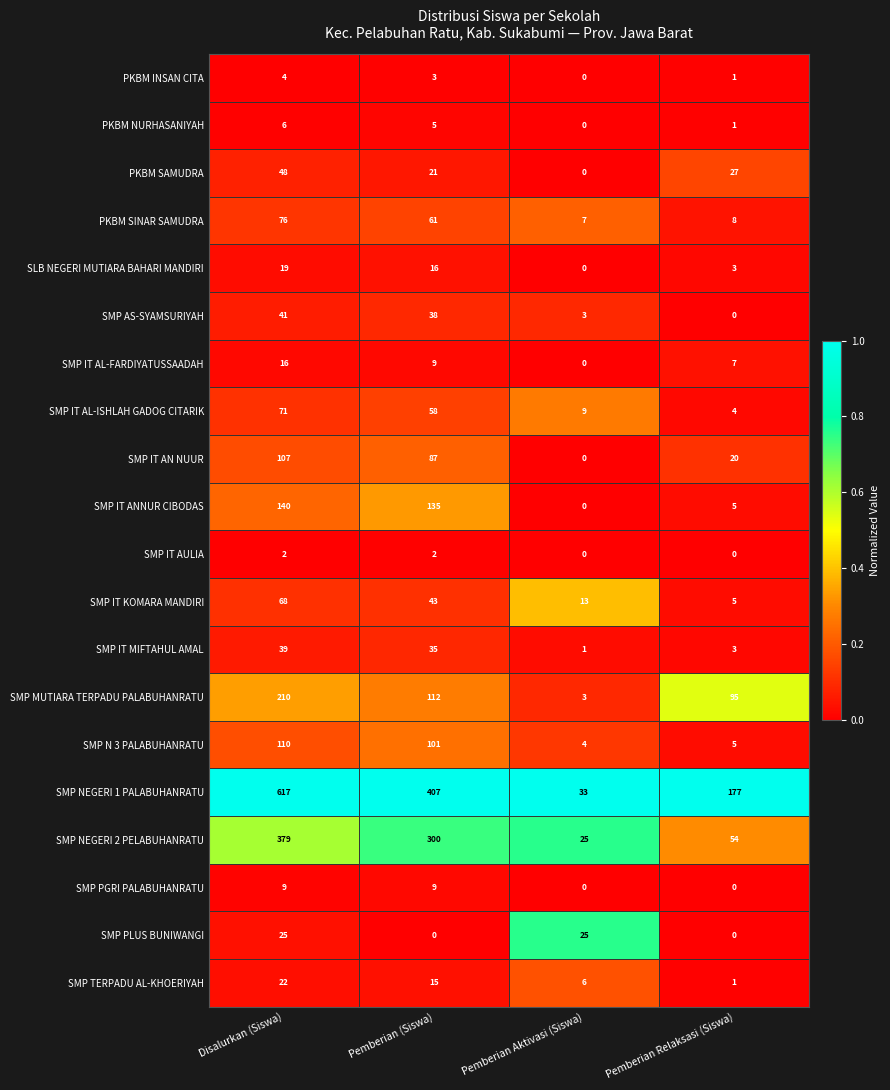

The value of PKBM NURHASANIYAH at Pemberian Aktivasi (Siswa) is -2. True or false?

False